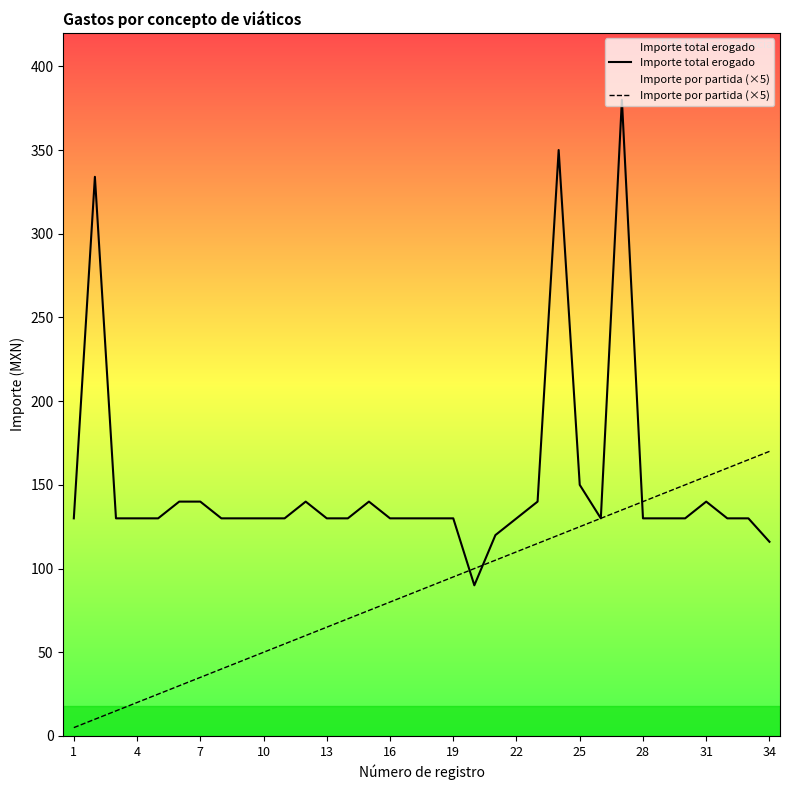

Which series has the largest range (max minus min)?

Importe total erogado